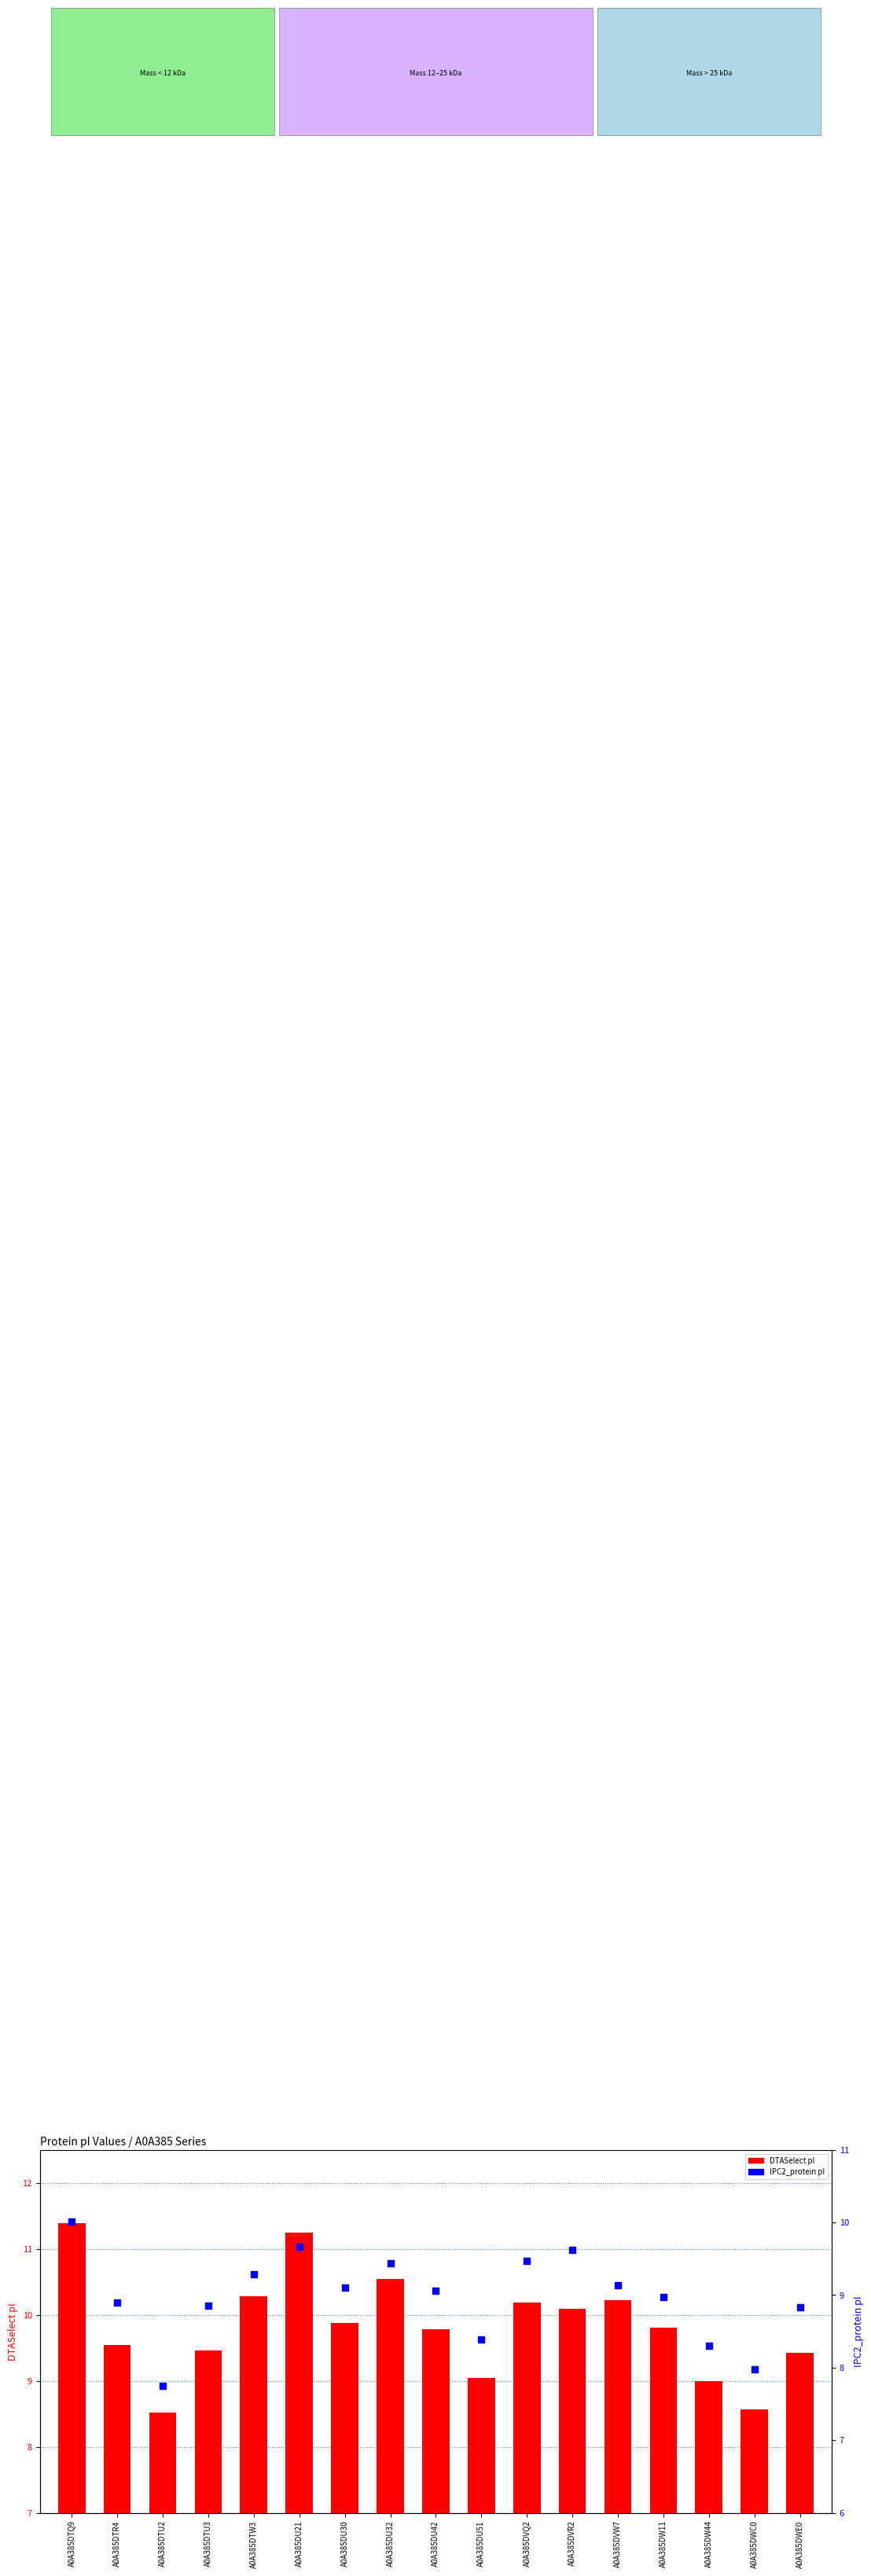

At how many categories does at least one series exceed 10?

7